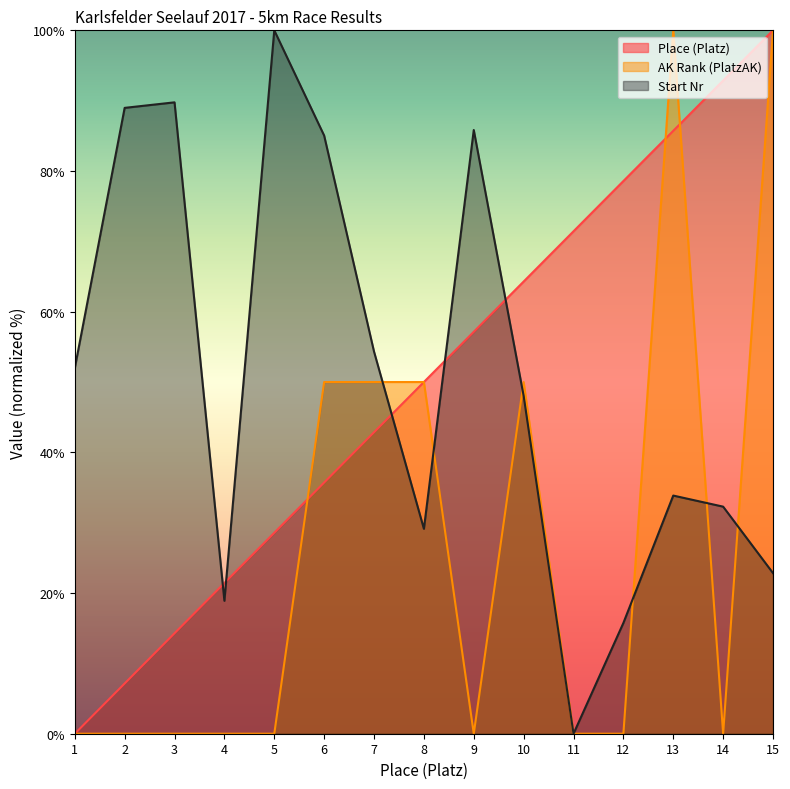

What is the sum of all Place (Platz) values?

750.0